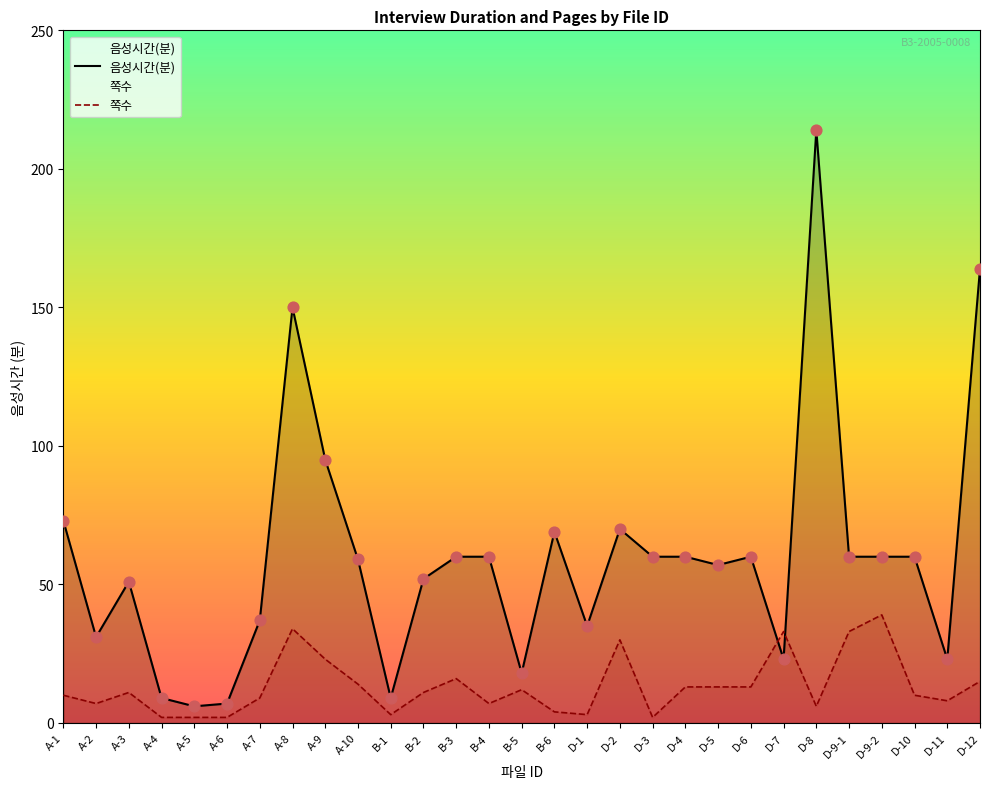

Which series reaches the minimum Y coordinate?

쪽수